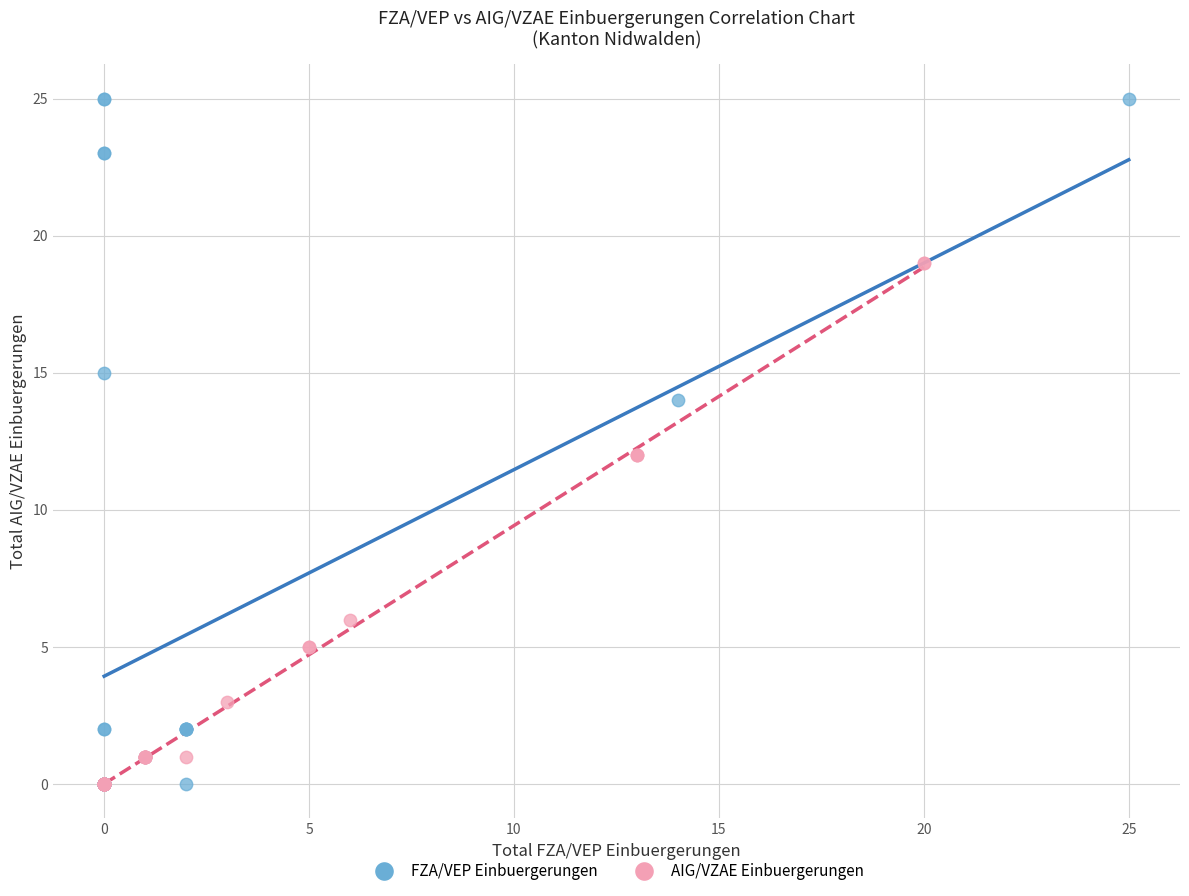

Which series reaches the maximum Y coordinate?

FZA/VEP Einbuergerungen